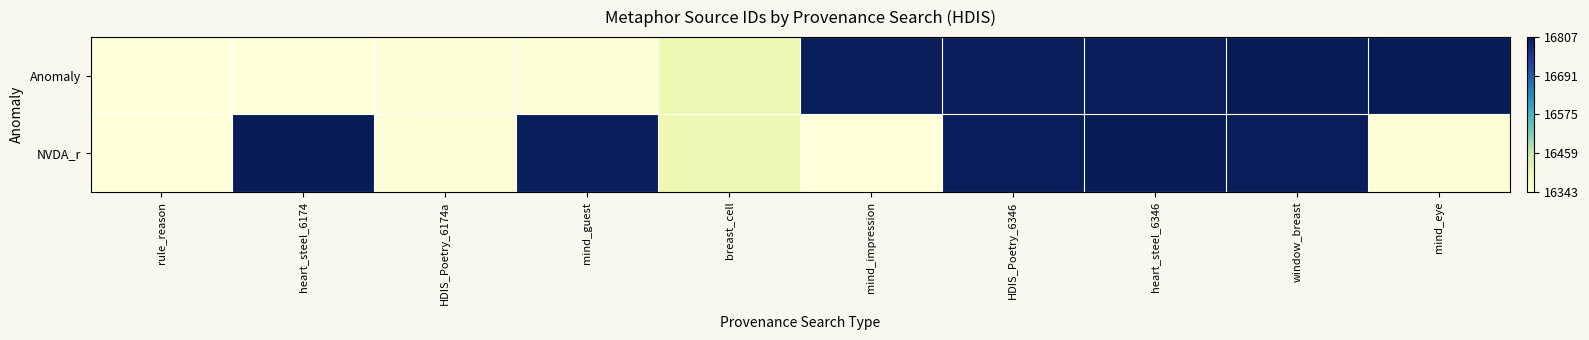

Which series has the largest range (max minus min)?

Anomaly